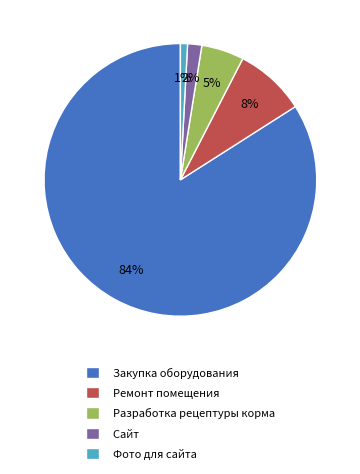

Which slice represents more than half of the pie?

Закупка оборудования